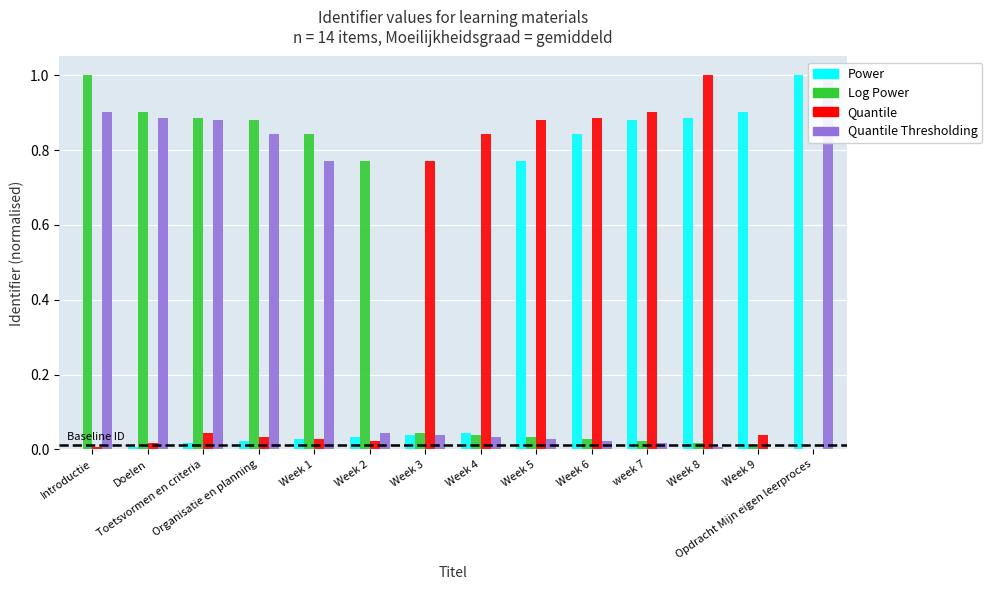

List the series in order of their peak value, lowest first.

Power, Log Power, Quantile, Quantile Thresholding